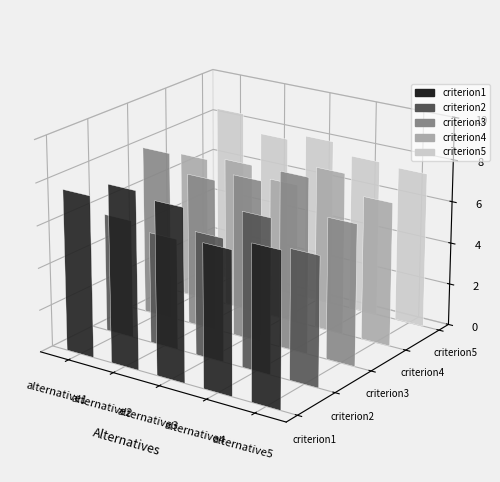

What is the sum of all criterion1 values?

38.2